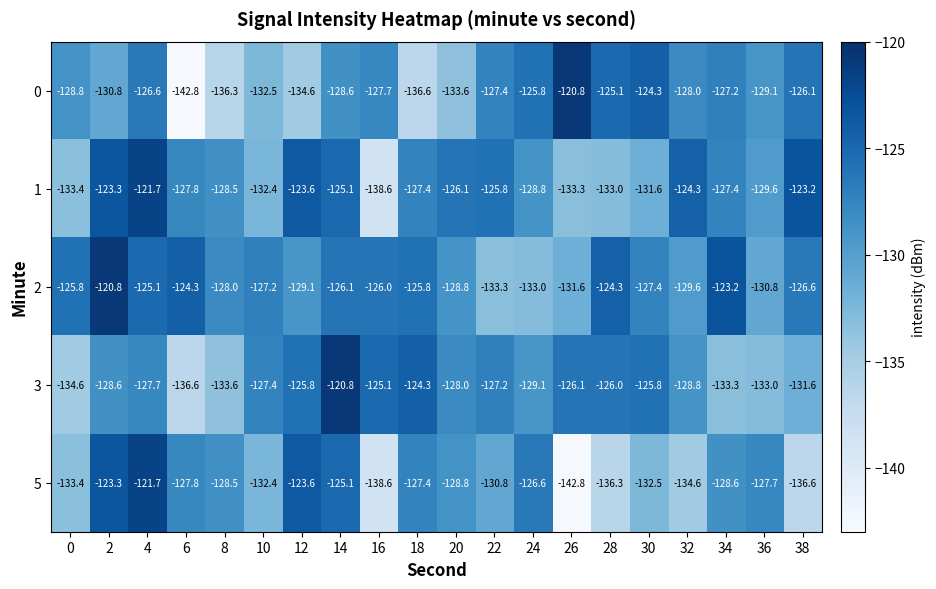

Read the 3 value at 32.

-128.8